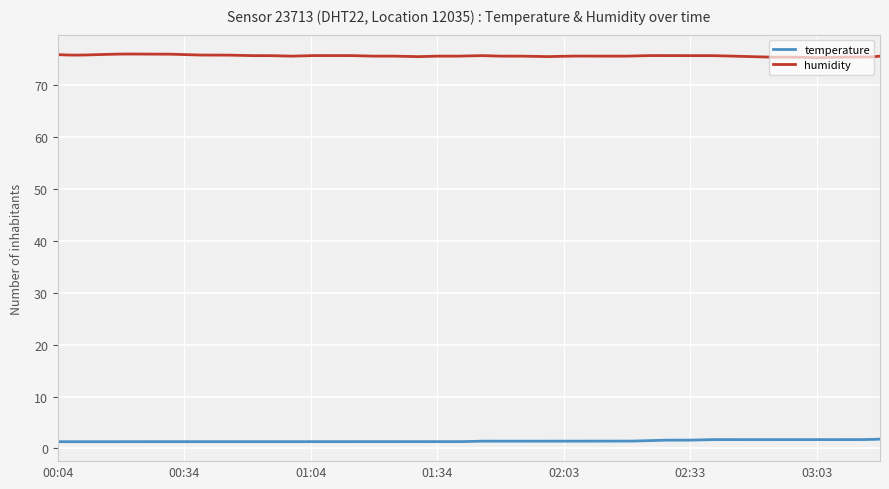

Which series has the largest total across all categories?

humidity